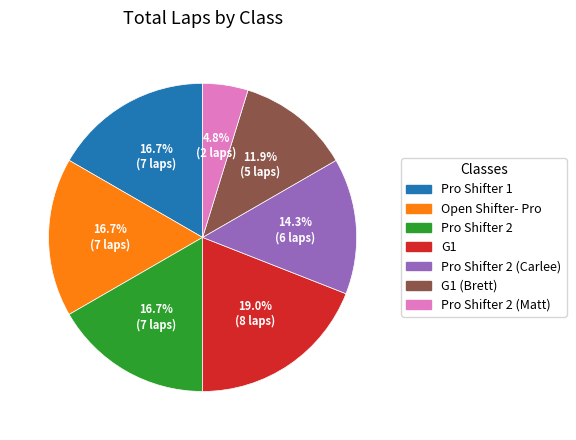

How many segments does this pie chart have?

7